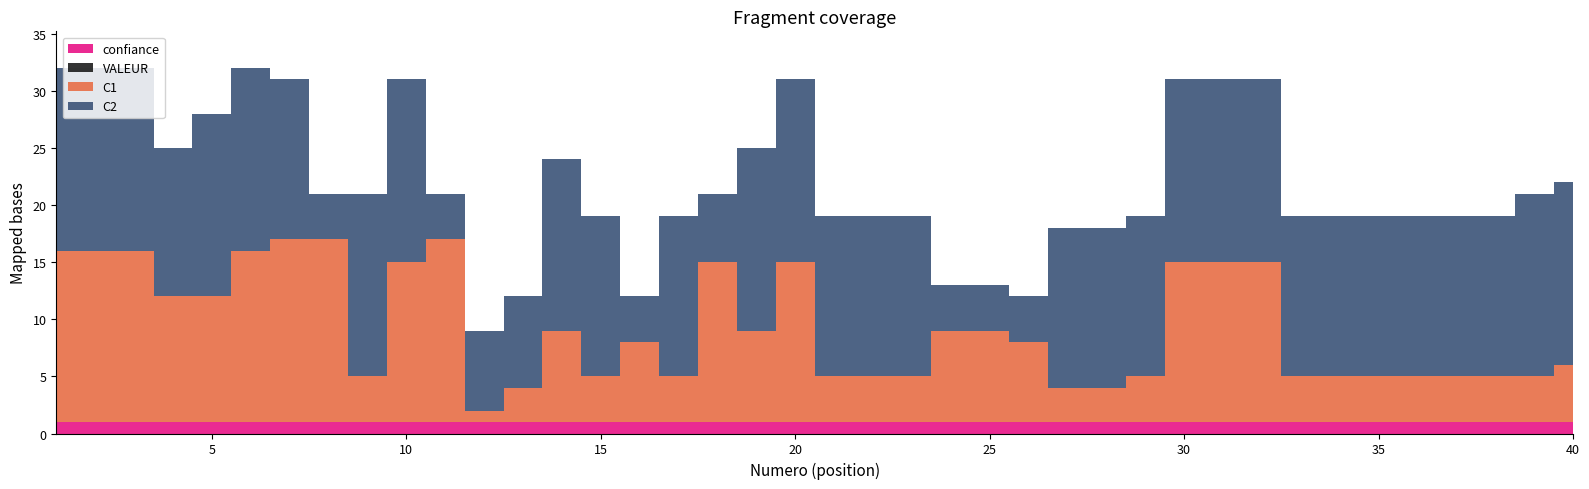

True or false: C2 has a value of 14 at 35.

True